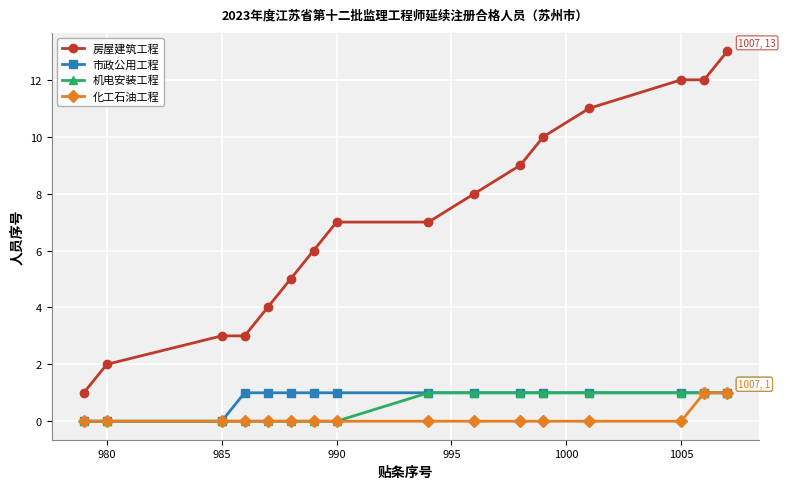

True or false: 房屋建筑工程 and 机电安装工程 cross at least once.

False